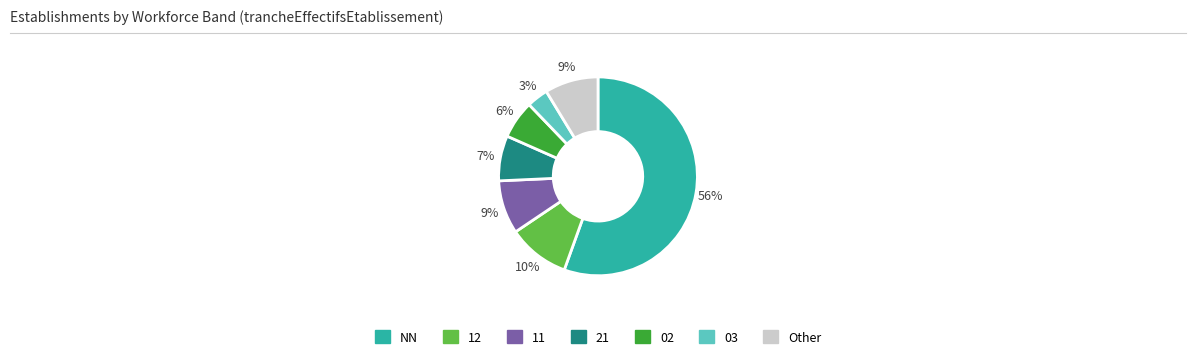

Does any single category account for the majority?

Yes